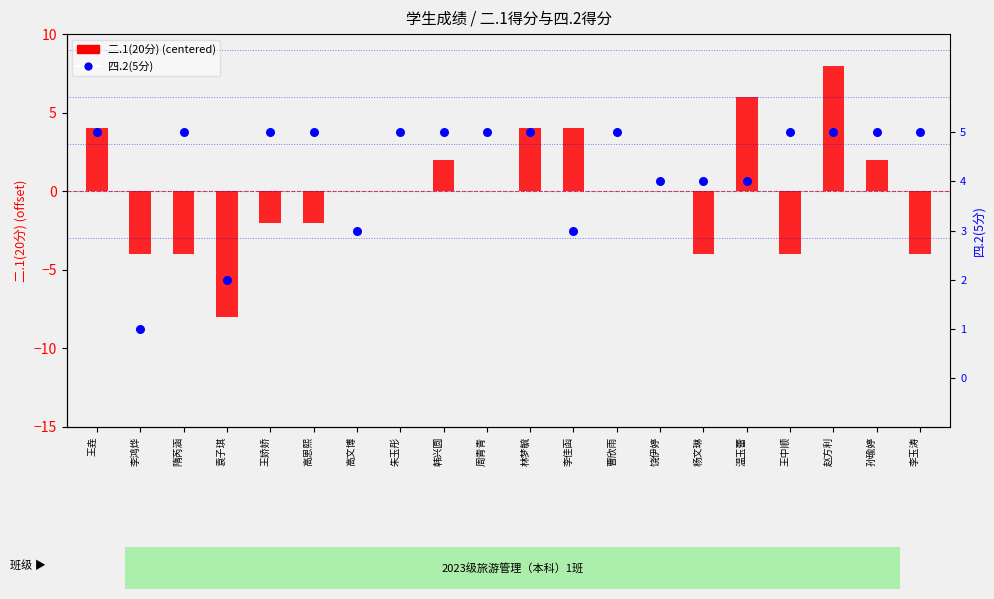

Which series contains the lowest Y value?

二.1(20分) (centered)